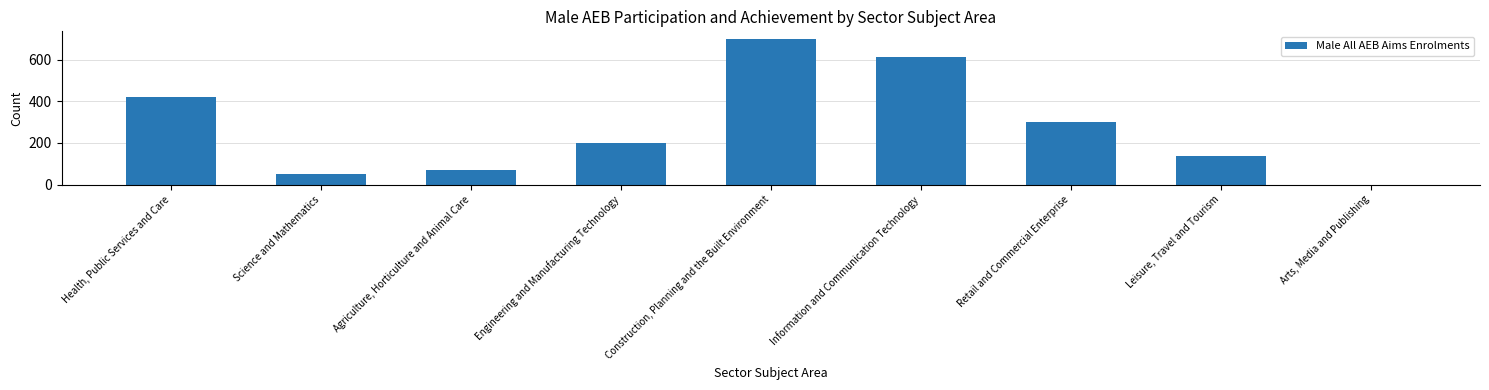

True or false: the data shows -444 at Arts, Media and Publishing.

False